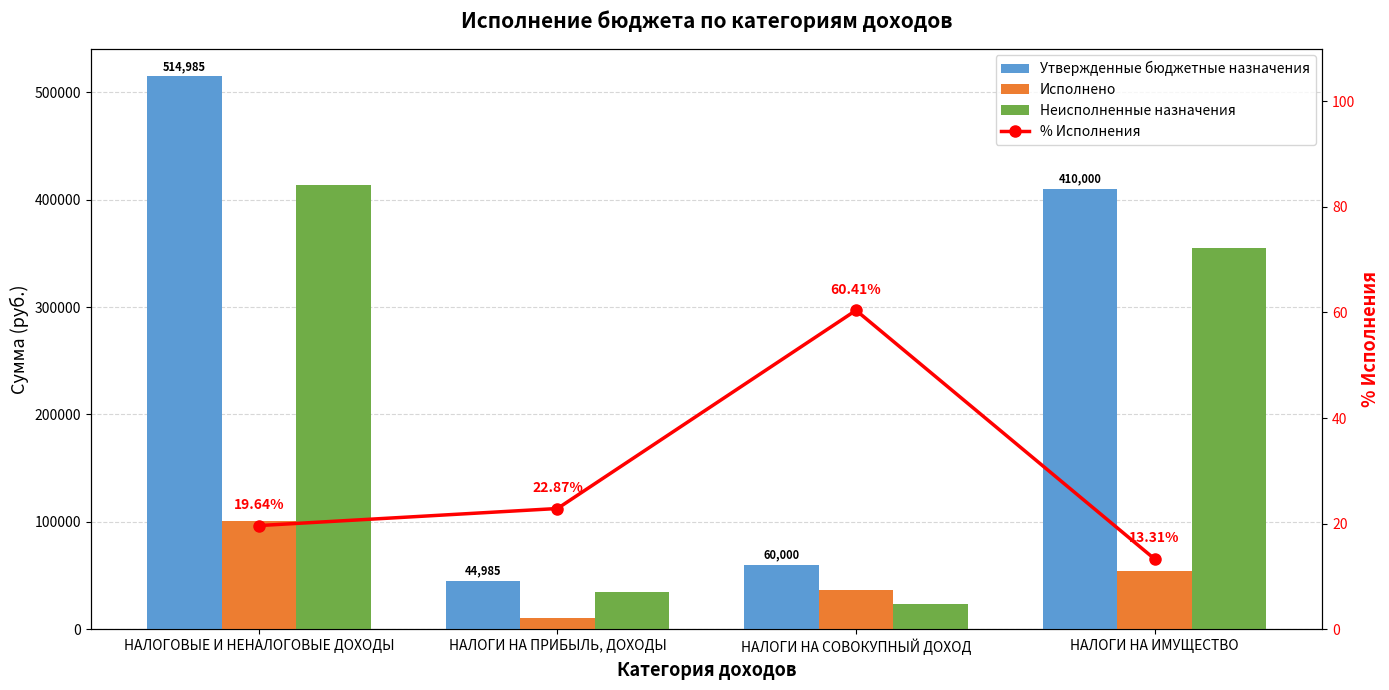

What is the difference between the second highest and second lowest values in the % Исполнения series?

3.2